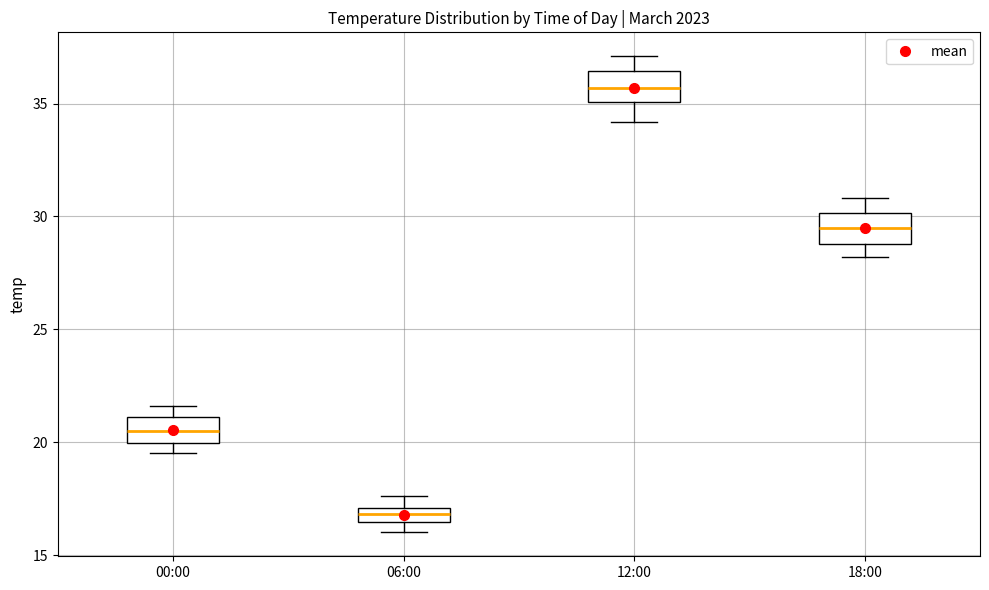

Where is the lower edge of the box for 06:00 on the y-axis? The values are not printed on the chart, so give them approximately, as read against the axis.

16.5